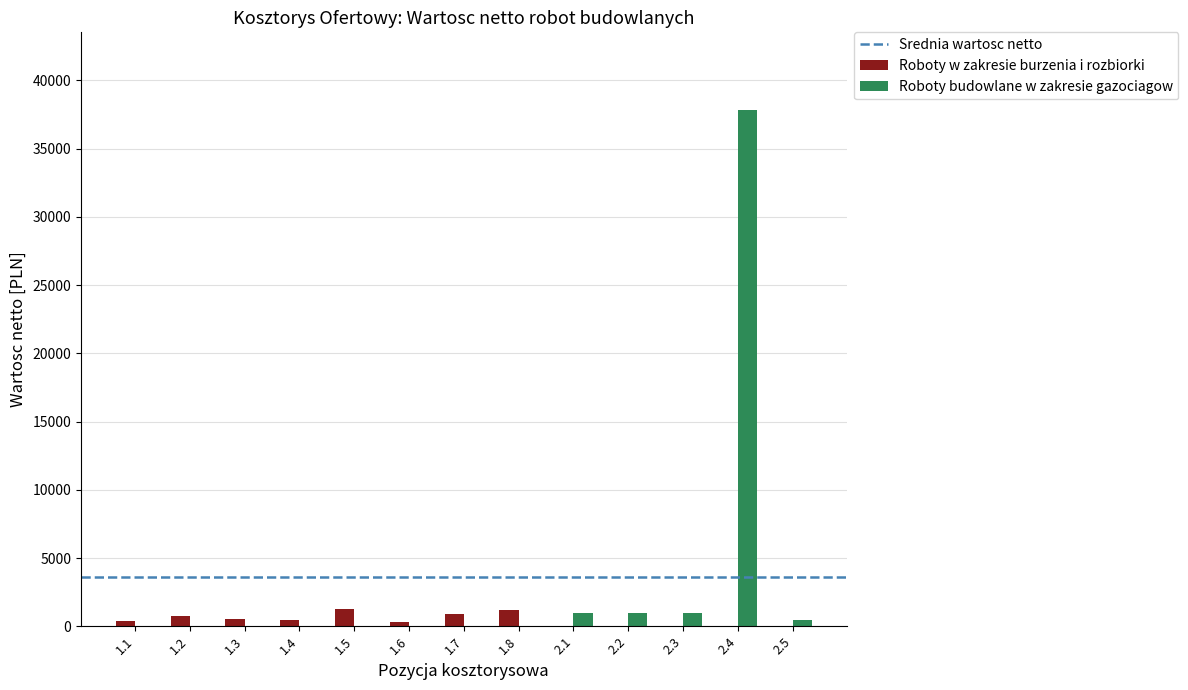

Does the chart contain stacked bars?

No